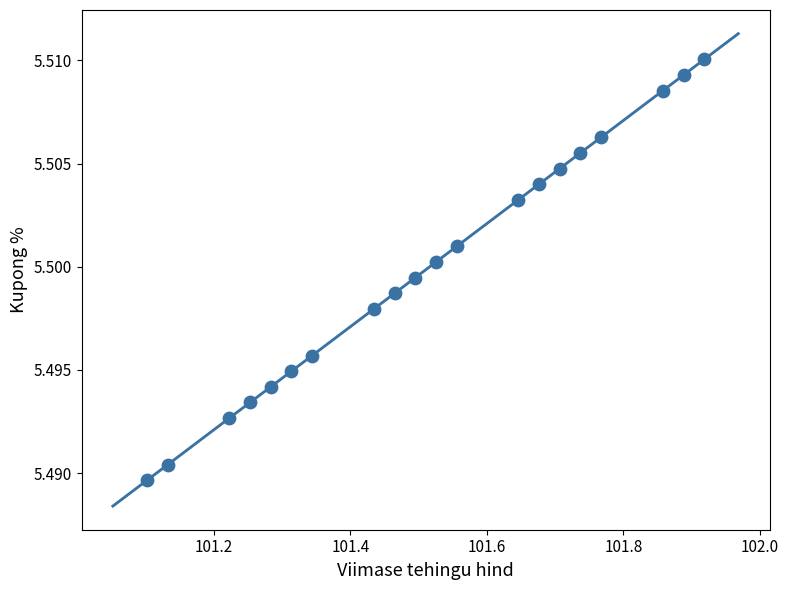

What is the range of X values (max minus min)?

0.8